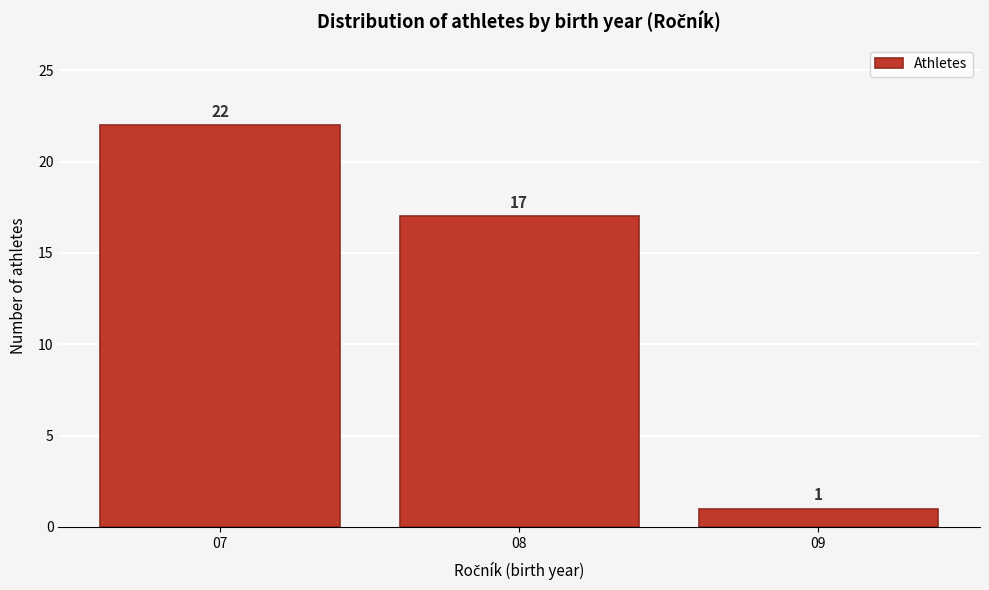

Reading left to right, transcribe all the data shown in this chart.

22	17	1